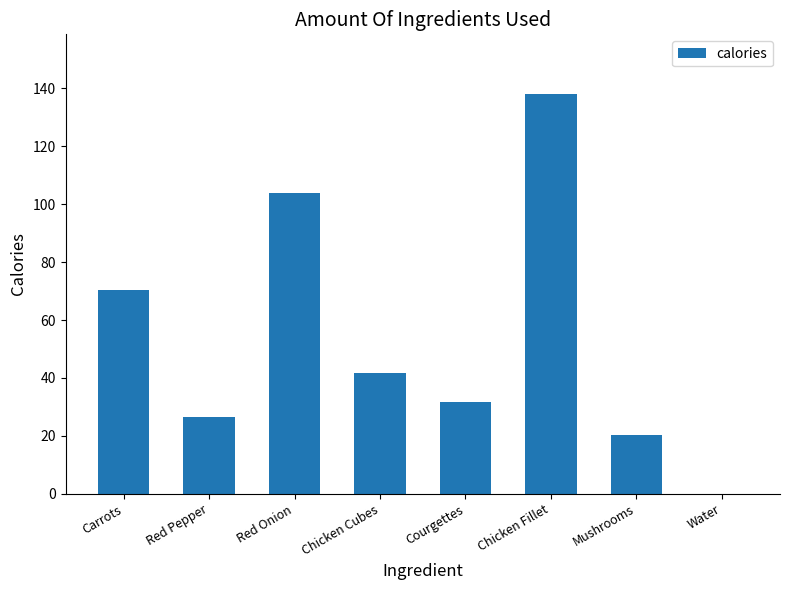

What is the change in value from Carrots to Courgettes?

-38.6